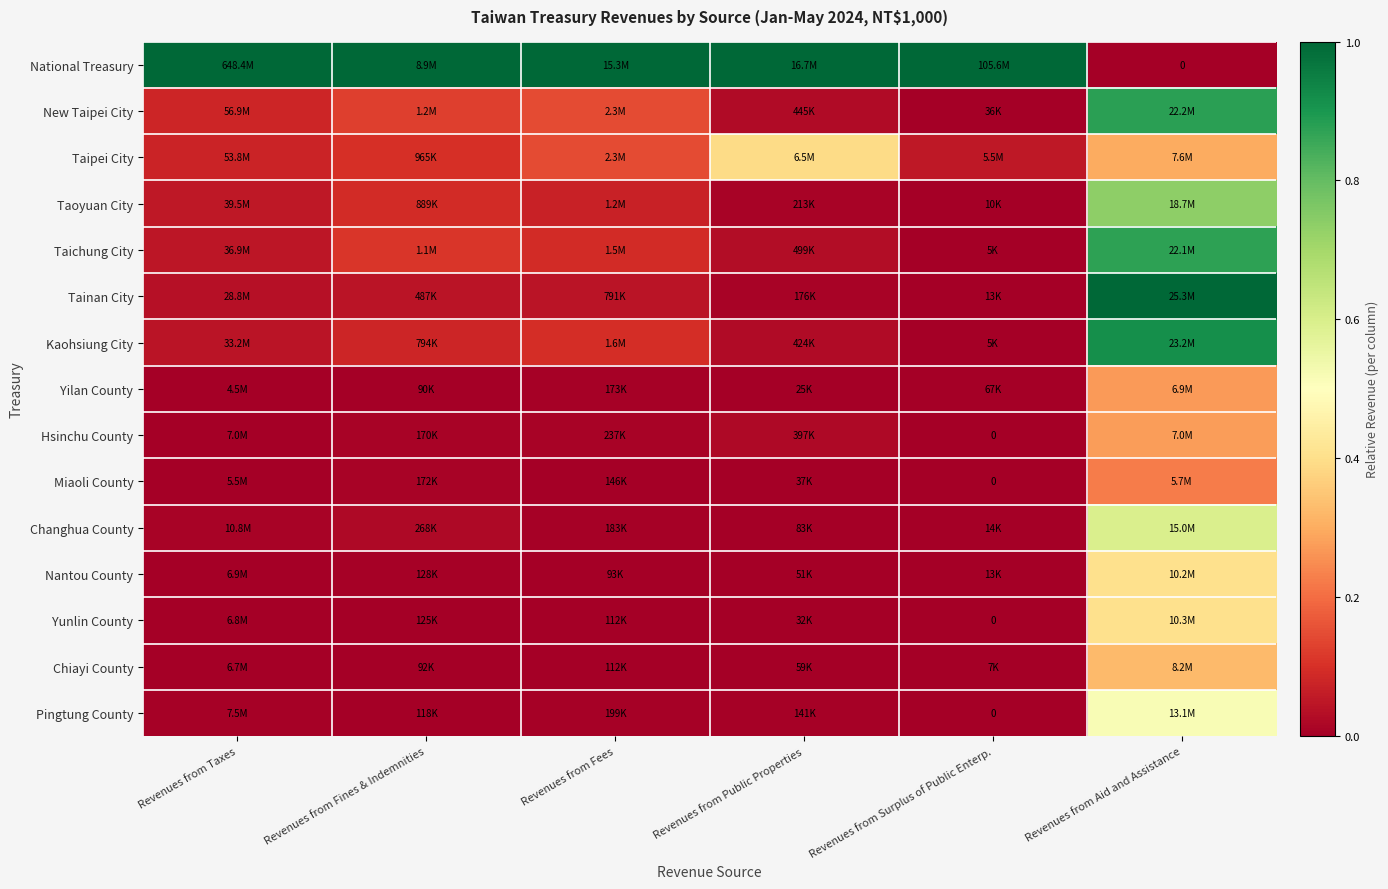

The value of Taoyuan City at Revenues from Public Properties is 0.0. True or false?

False